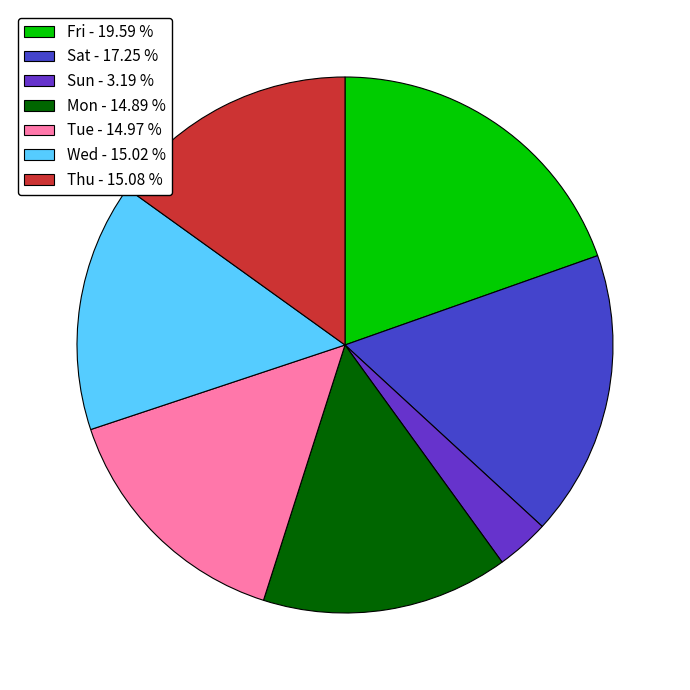

Is there a majority slice in this chart?

No